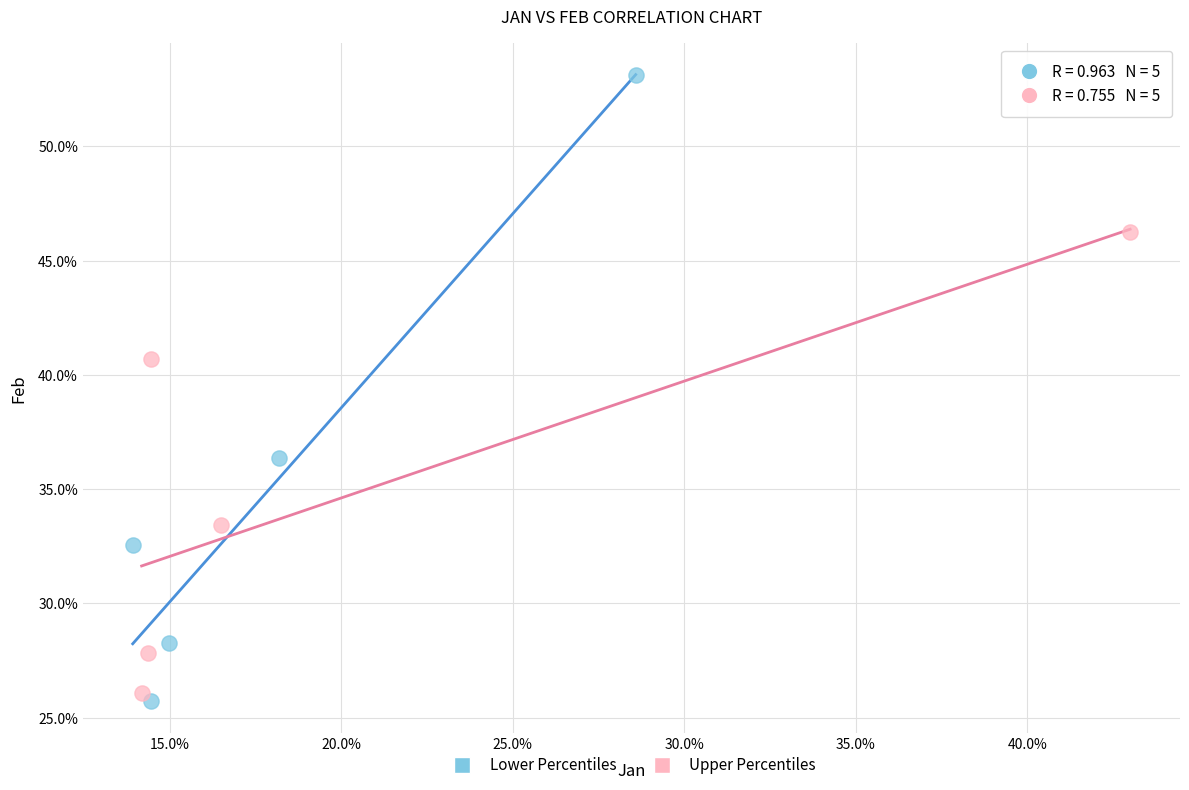

Which series contains the highest Y value?

Lower Percentiles